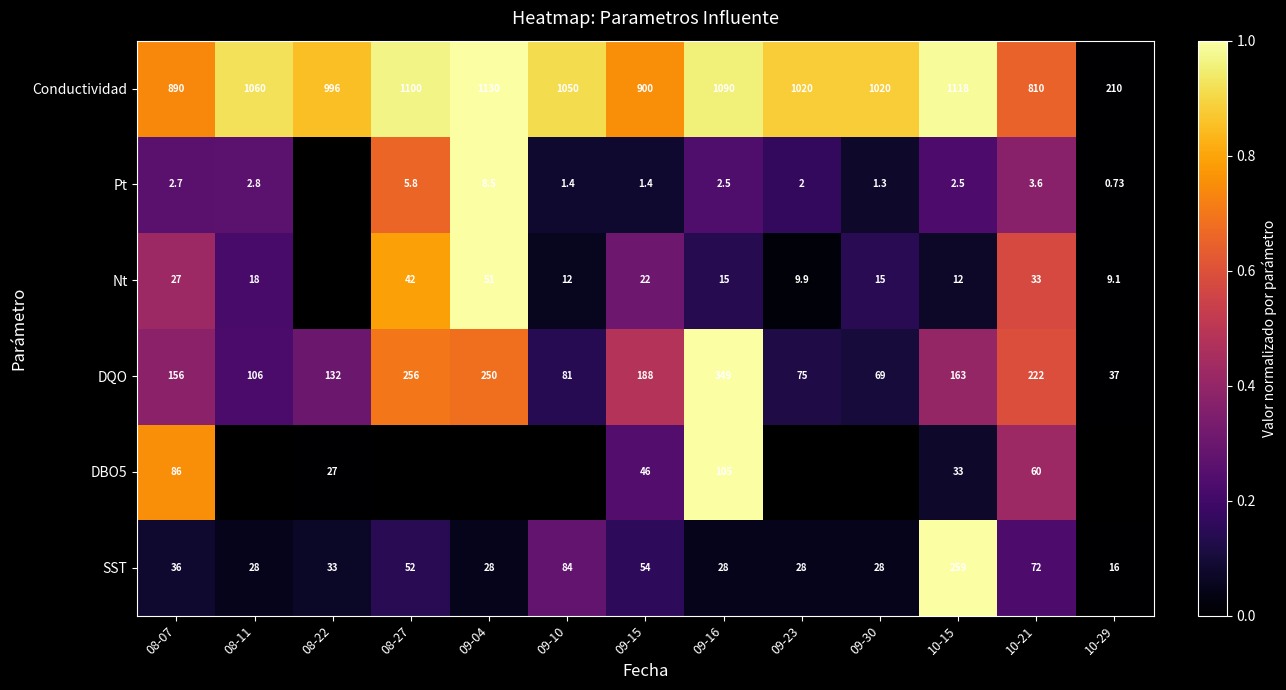

Where is DQO nearest to the value 0?

10-29